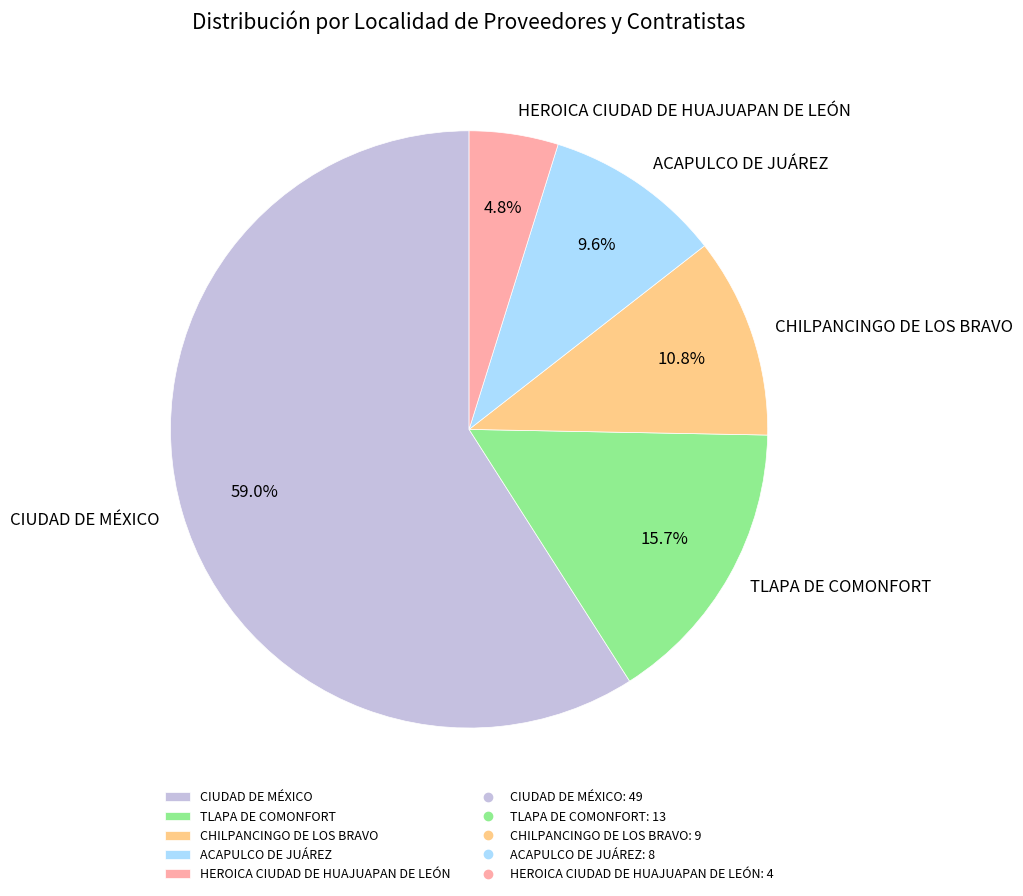

True or false: TLAPA DE COMONFORT accounts for 16% of the total.

True